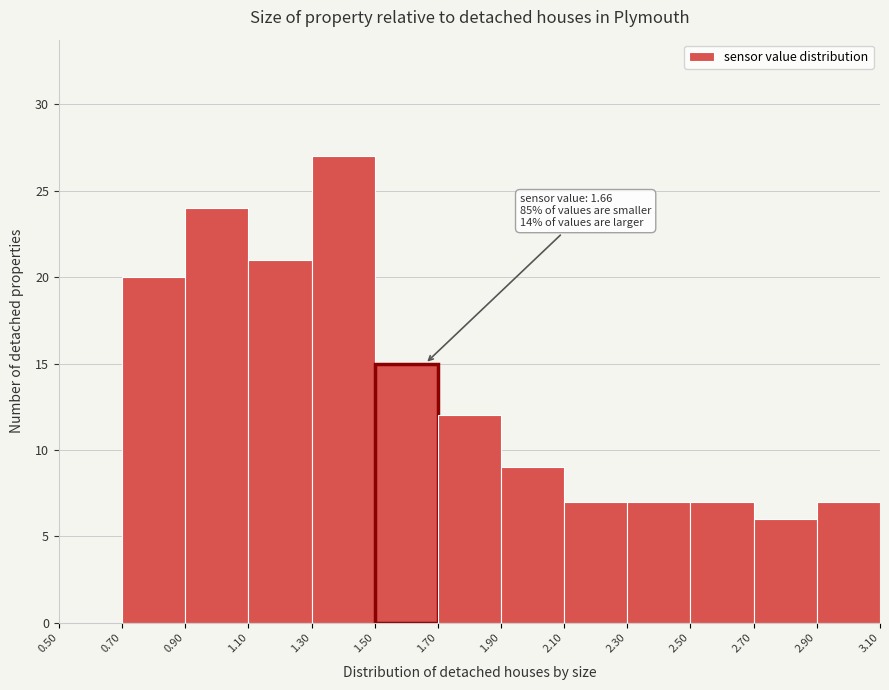

Over which range of the x-axis is the bar tallest?

1.30 to 1.50